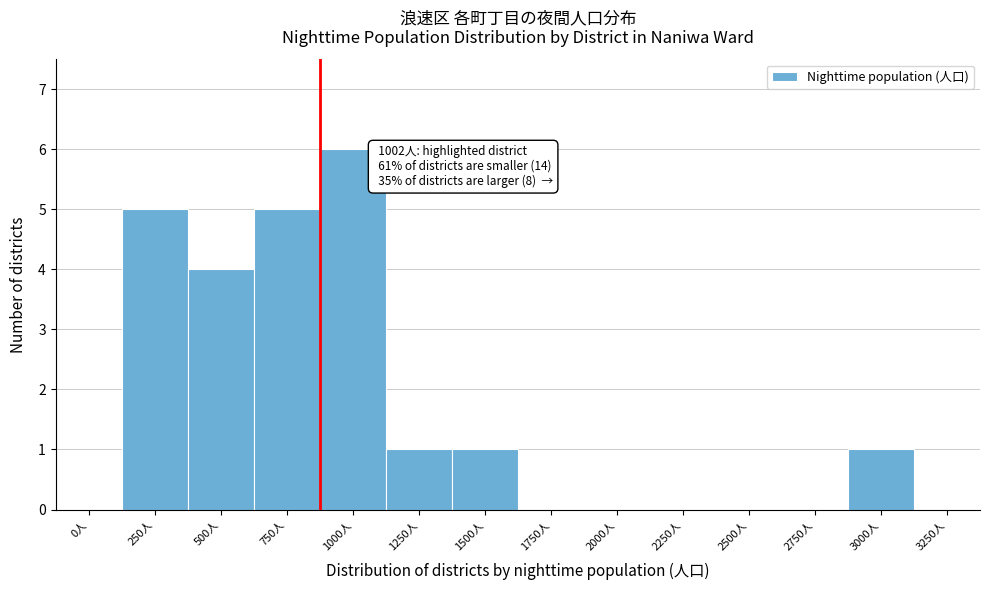

Reading left to right, extract all data points from this chart.

0人=0	250人=5	500人=4	750人=5	1000人=6	1250人=1	1500人=1	1750人=0	2000人=0	2250人=0	2500人=0	2750人=0	3000人=1	3250人=0